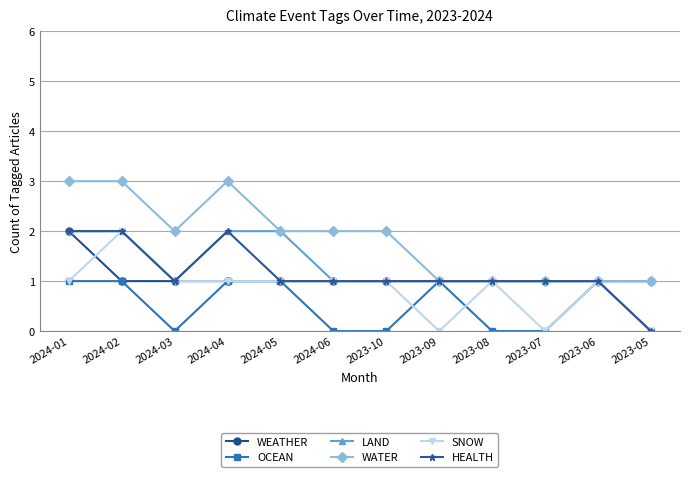

What is the sum of the OCEAN values at 2024-04 and 2023-10?

1